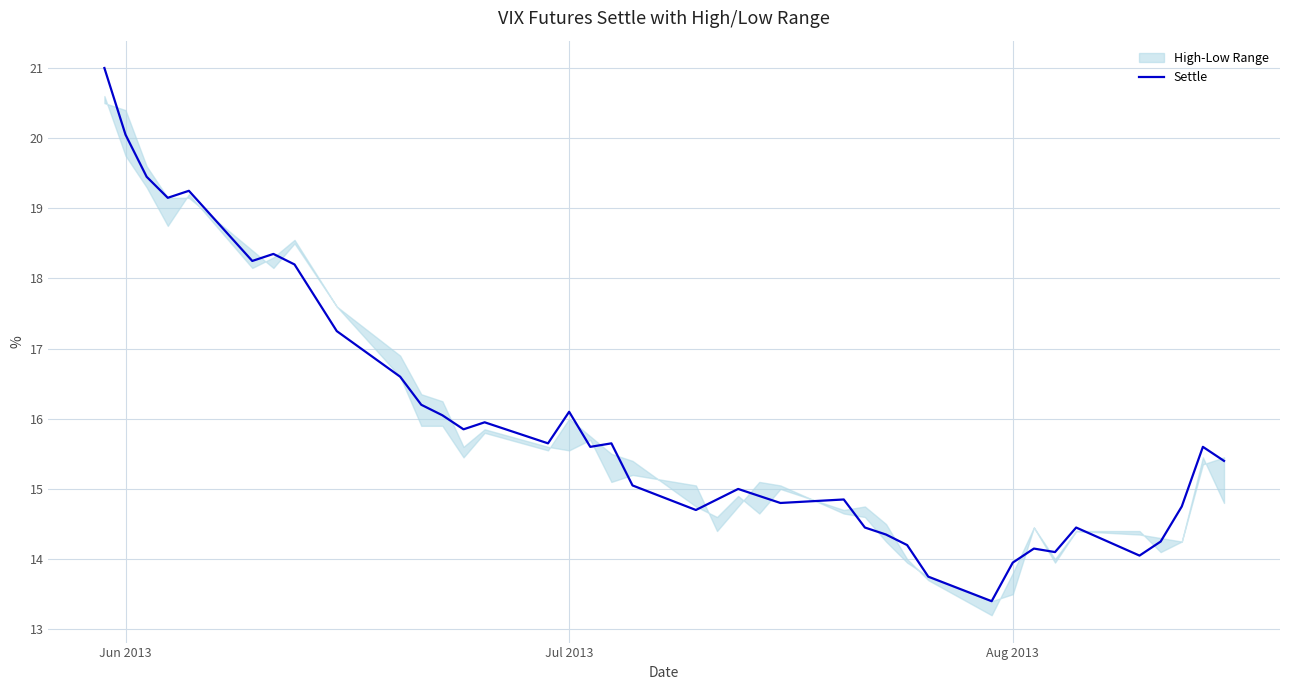

What is the average value?

15.9